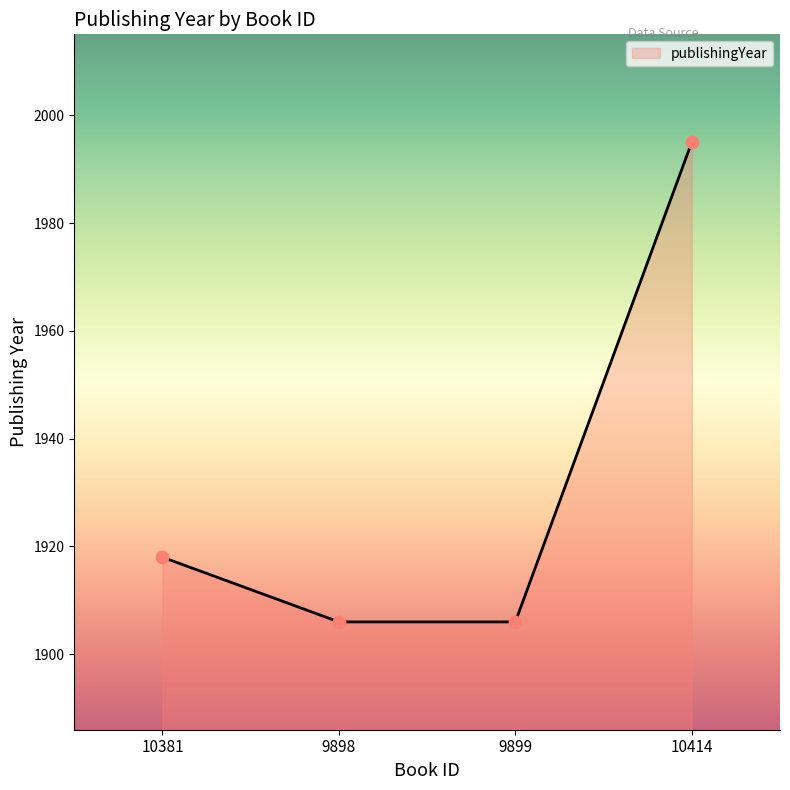

Which has a higher value, 9898 or 10414?

10414